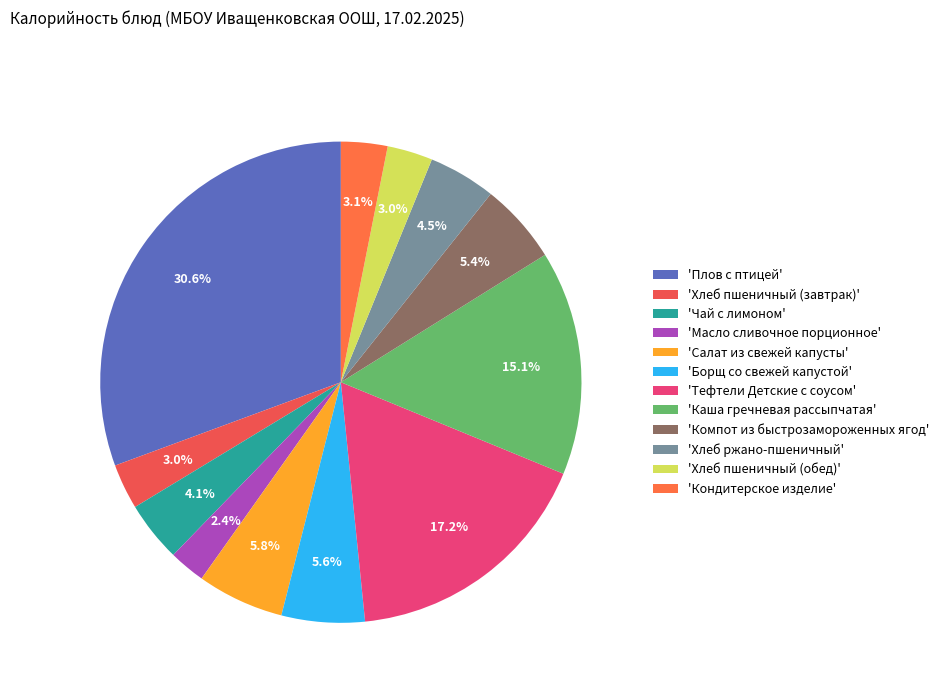

Does any single category account for the majority?

No